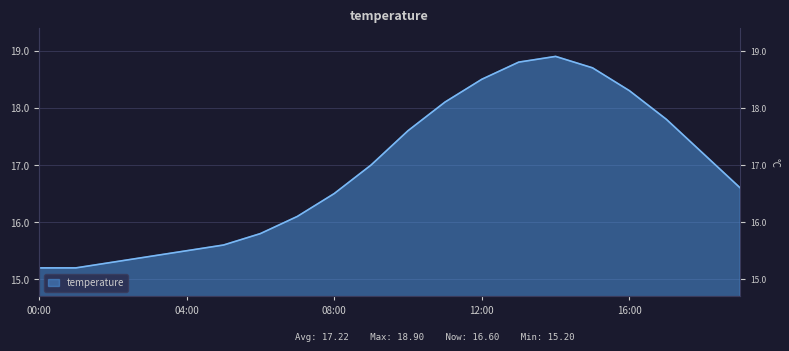

How many lines are shown in the chart?

1